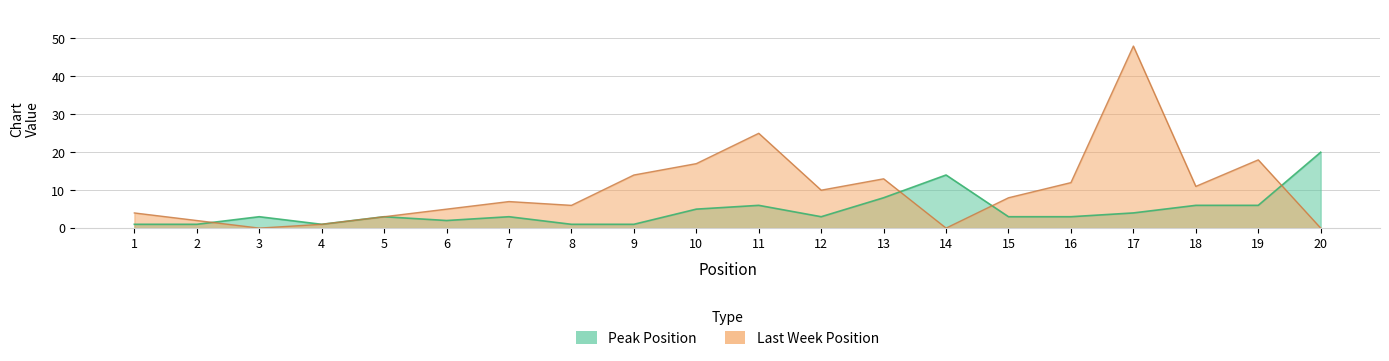

What is the sum of all values?

94